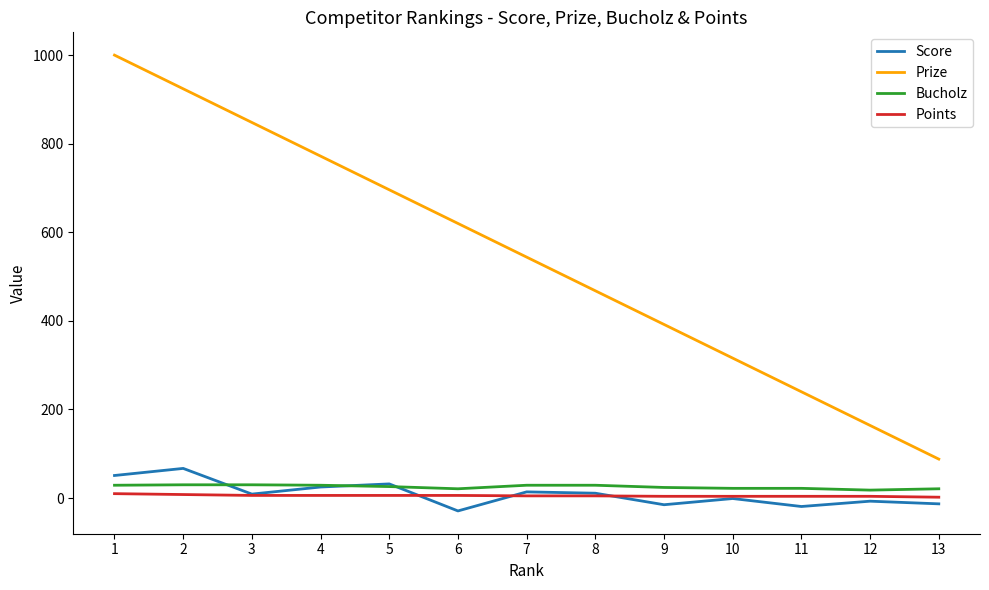

What is the greatest value displayed?

1000